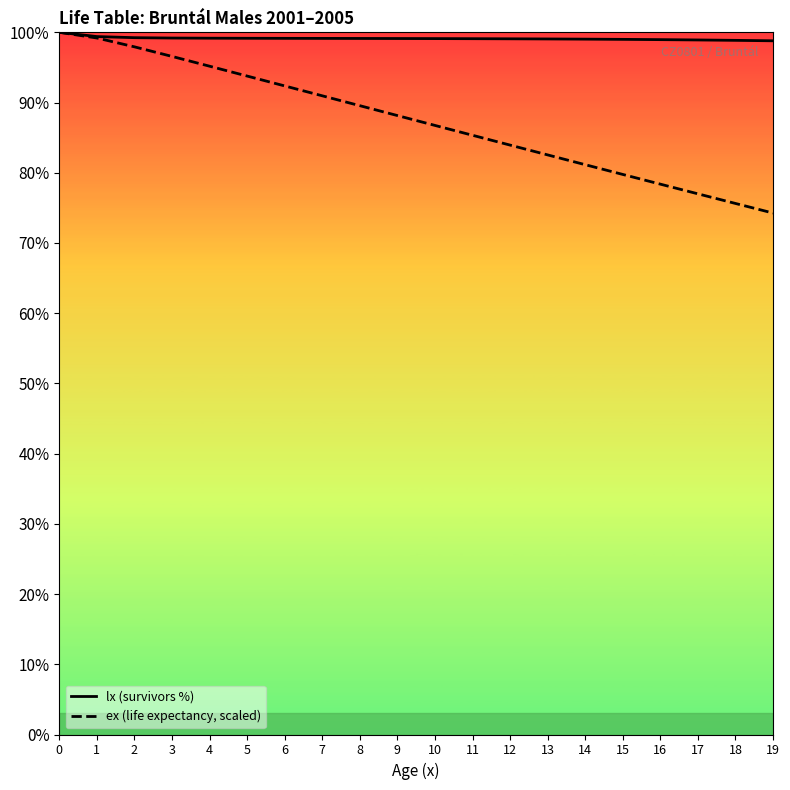

Which series has the largest total across all categories?

lx (survivors %)